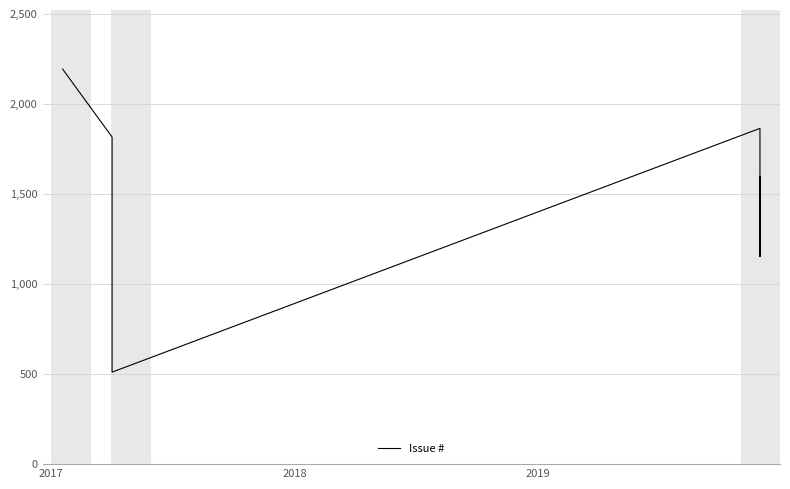

What is the greatest value displayed?

2194